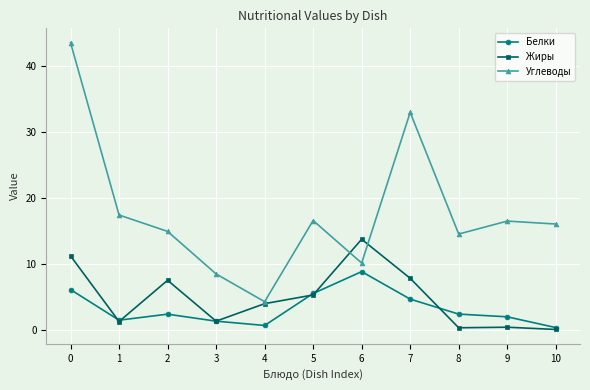

At which label is Белки closest to 4?

7